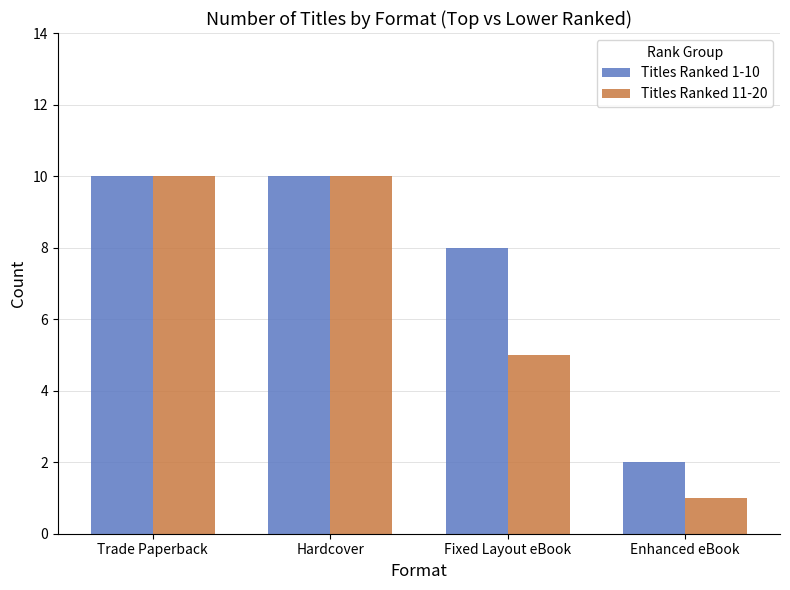

What is the sum of the Titles Ranked 1-10 values at Trade Paperback and Hardcover?

20